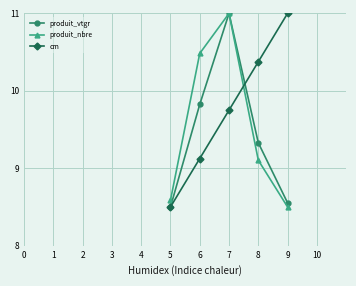

What is the value of the cm point at the 5th from the left?

11.0